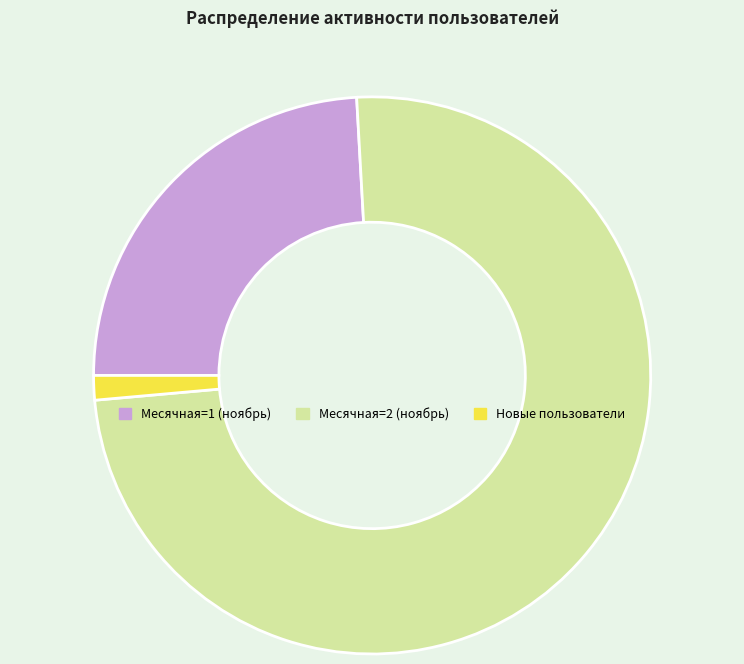

Combined, do Месячная=2 (ноябрь) and Новые пользователи account for over 50%?

Yes